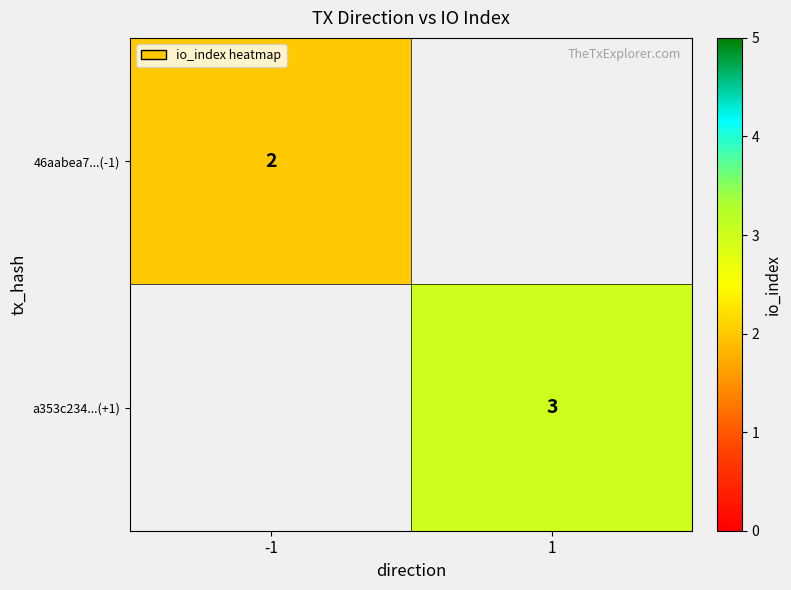

The 46aabea7...(-1) series shows 2 at -1. True or false?

True